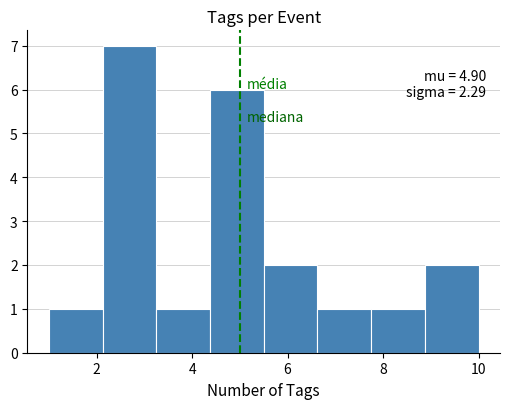

Which range on the x-axis has the tallest bar?

2.2 to 3.2